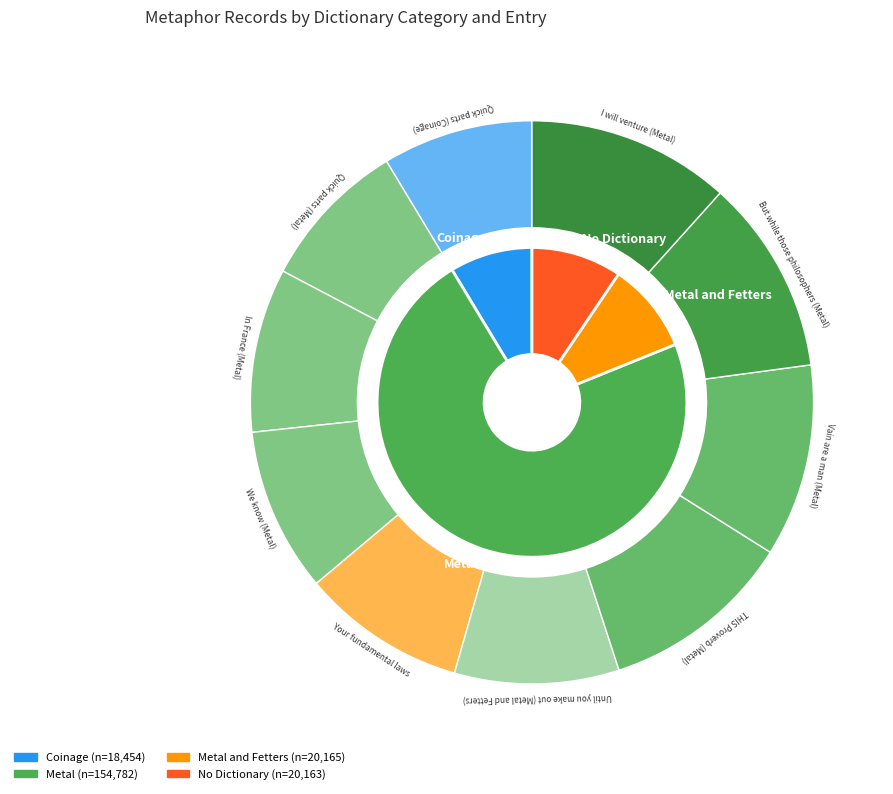

Is the sum of I will venture (Metal) and Quick parts (Metal) greater than half?

No